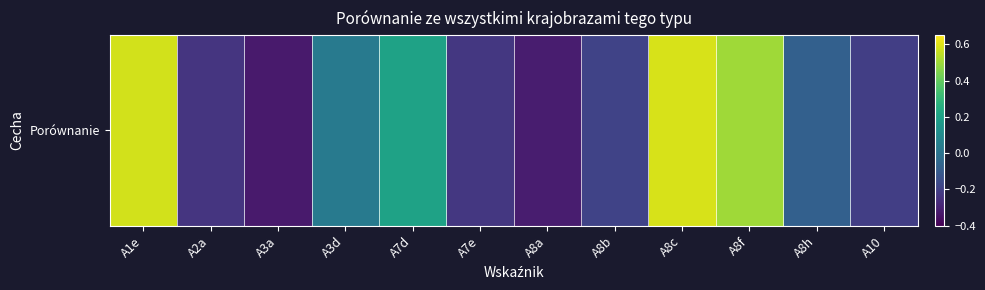

What is the difference between the values at A7e and A3d?

0.3